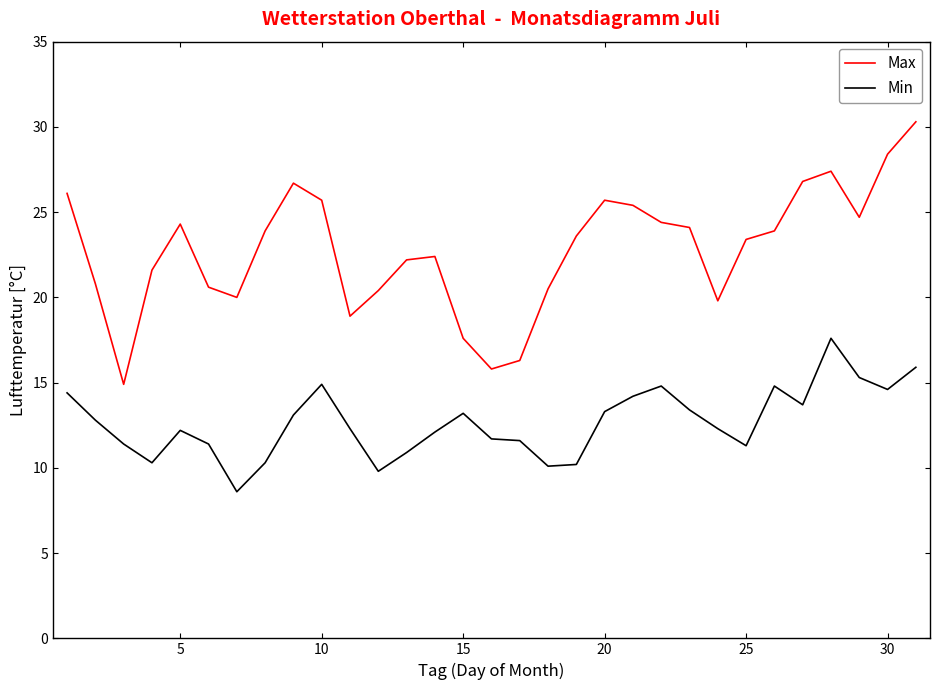

What is the maximum value shown in the chart?

30.3